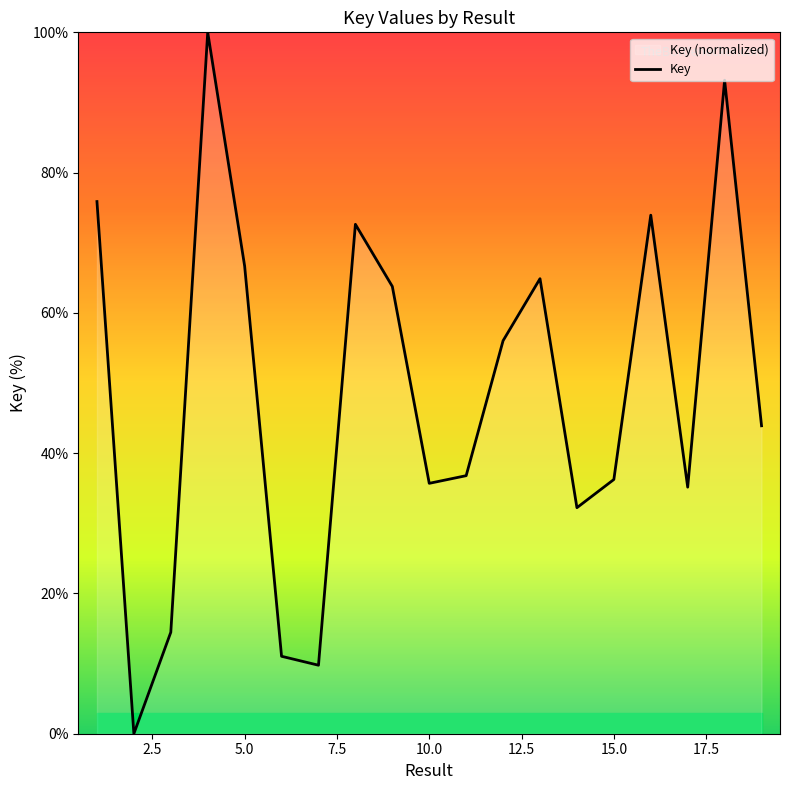

What is the difference between the maximum and minimum values?

100.0